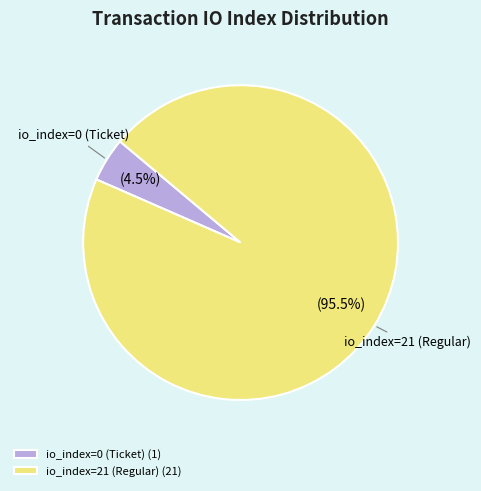

How many segments does this pie chart have?

2